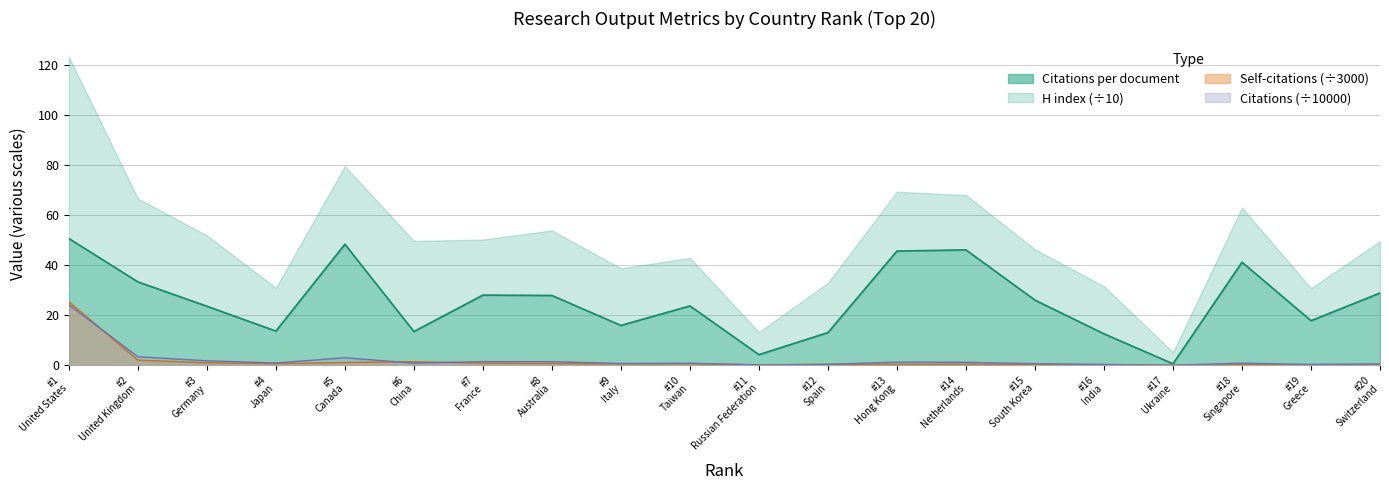

At which category does Citations per document reach its first local peak?

#5 Canada